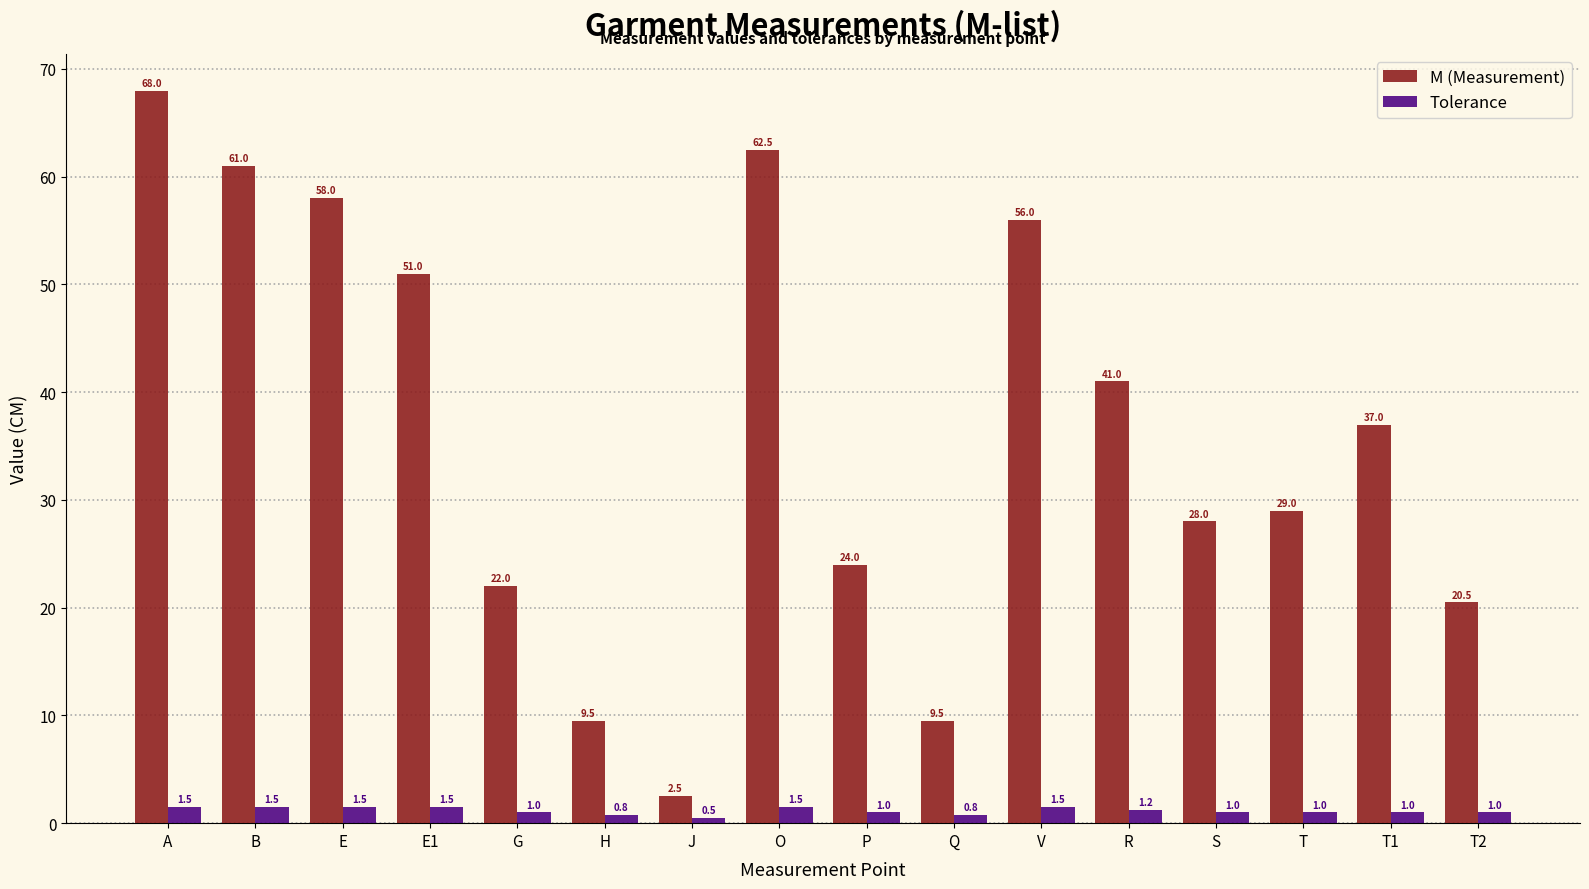

What is the highest value of the M (Measurement) series?

68.0